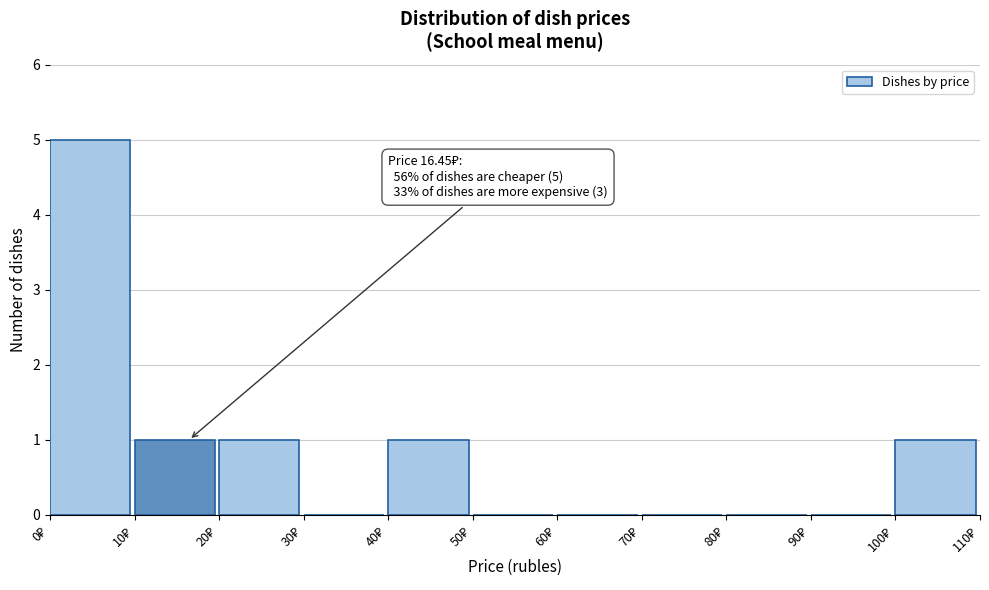

Which range on the x-axis has the tallest bar?

0 to 10